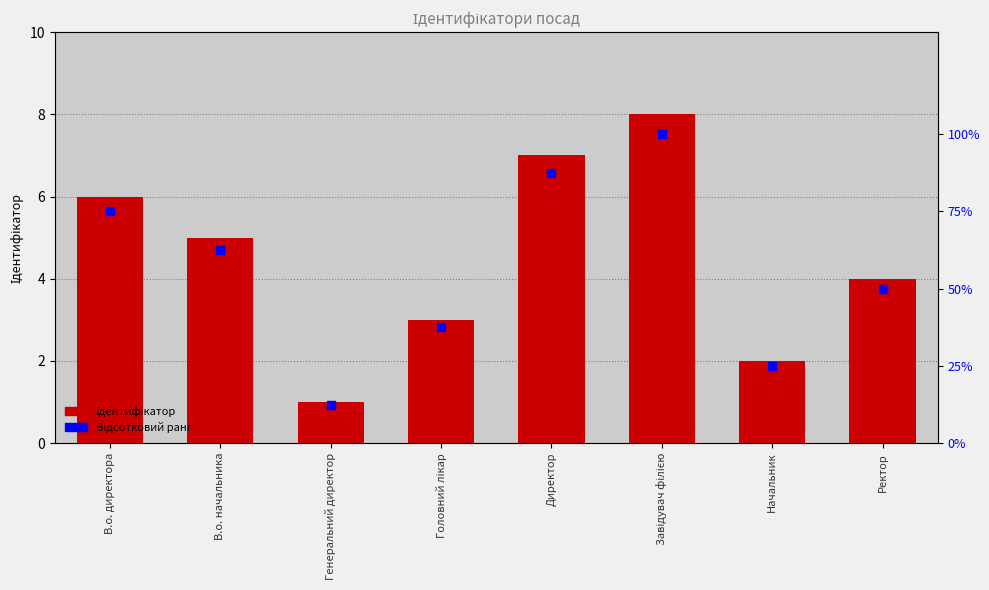

At which category is the sum across all series the highest?

Завідувач філією